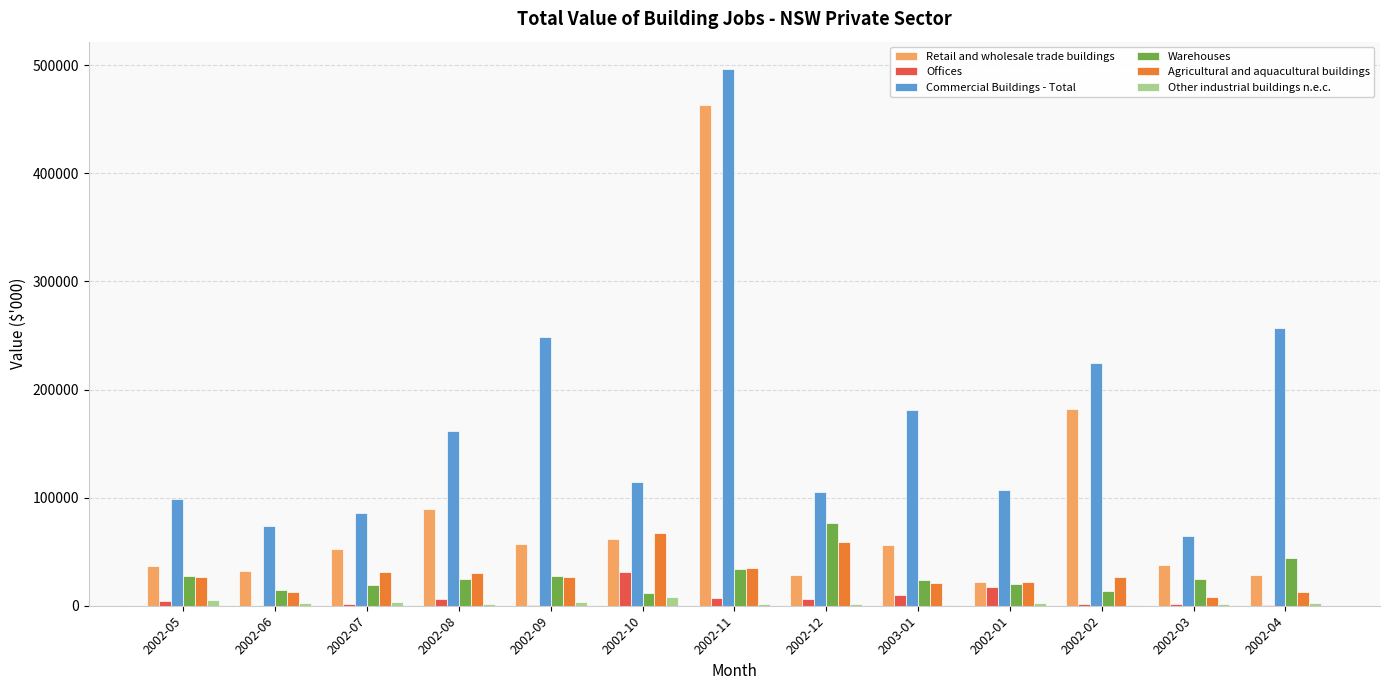

At which label does Commercial Buildings - Total first exceed 114417?

2002-08